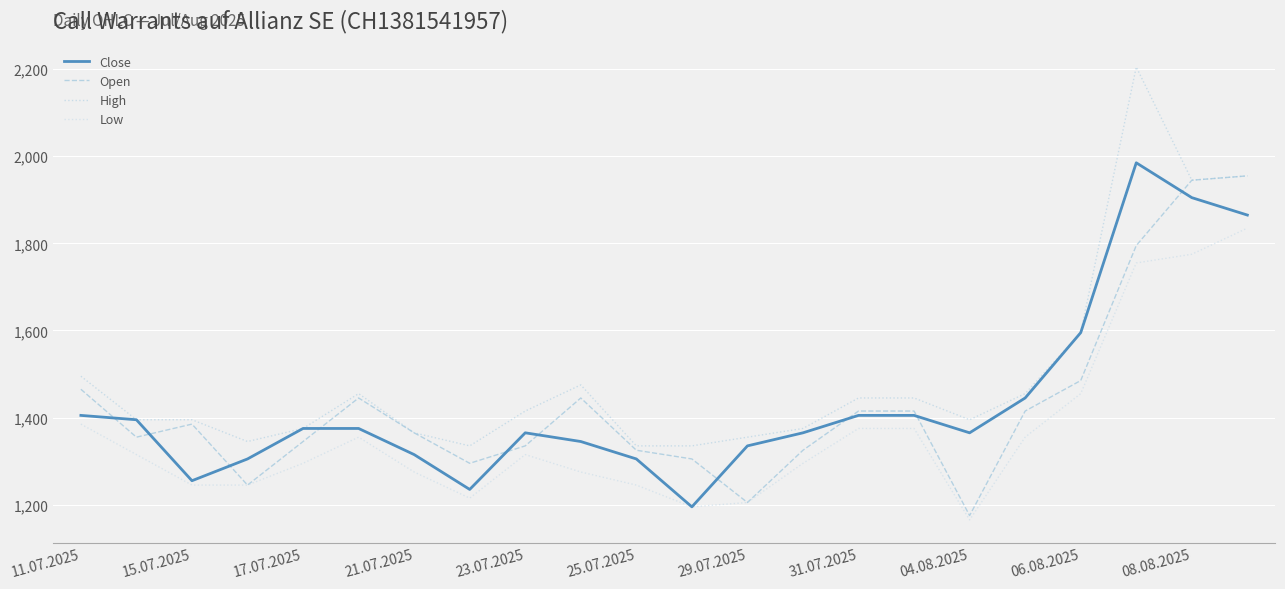

Reading left to right, transcribe all the data shown in this chart.

Close: 1405	1395	1255	1305	1375	1375	1315	1235	1365	1345	1305	1195	1335	1365	1405	1405	1365	1445	1595	1985	1905	1865
Open: 1465	1355	1385	1245	1345	1445	1365	1295	1335	1445	1325	1305	1205	1325	1415	1415	1175	1415	1485	1795	1945	1955
High: 1495	1395	1395	1345	1375	1455	1365	1335	1415	1475	1335	1335	1355	1375	1445	1445	1395	1455	1595	2205	1945	1955
Low: 1385	1315	1245	1245	1295	1355	1275	1215	1315	1275	1245	1195	1205	1295	1375	1375	1165	1355	1455	1755	1775	1835